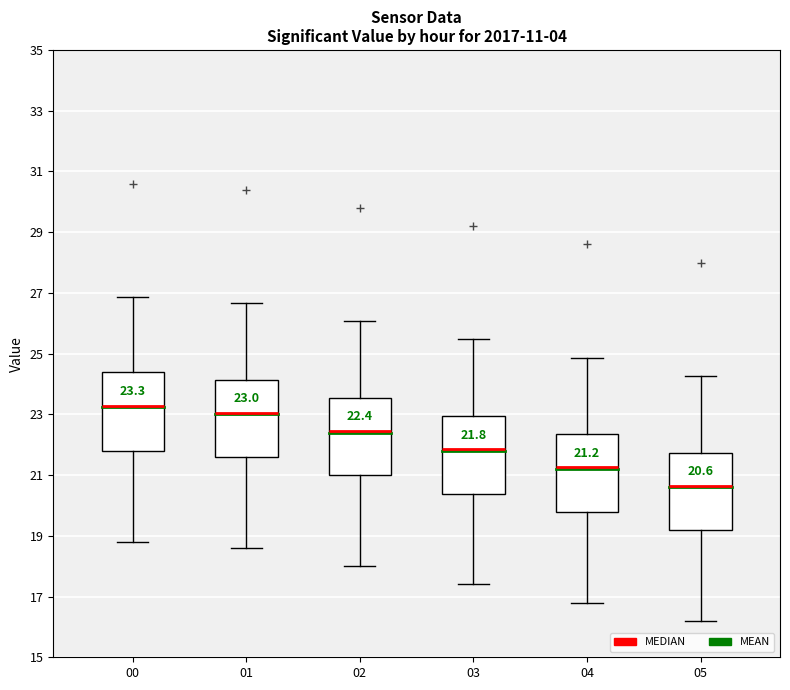

Which box has the lowest median line?

05